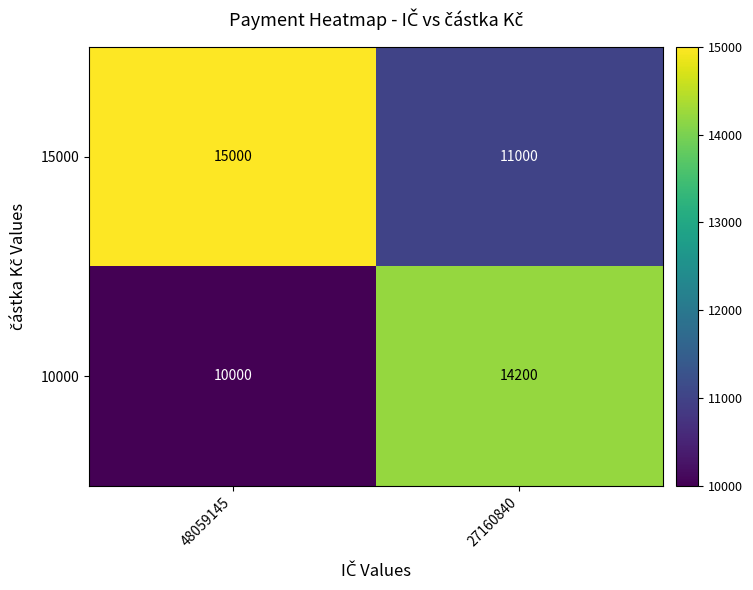

What is the difference between the 15000 values at 27160840 and 48059145?

4000